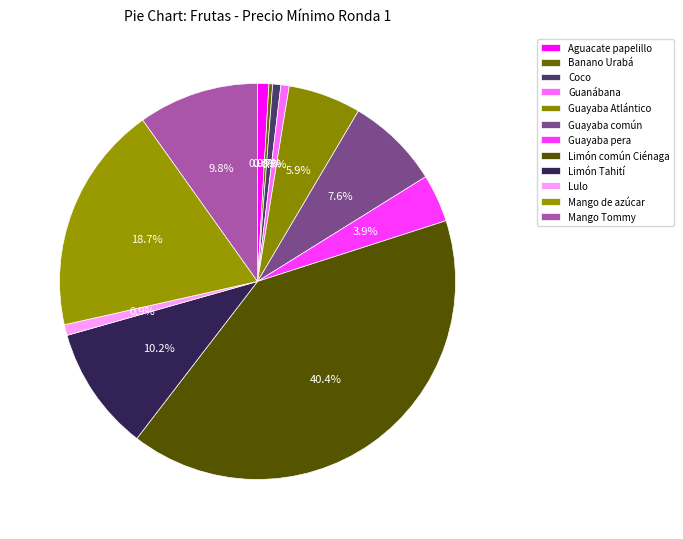

The Guayaba Atlántico slice represents 6% of the pie. True or false?

True